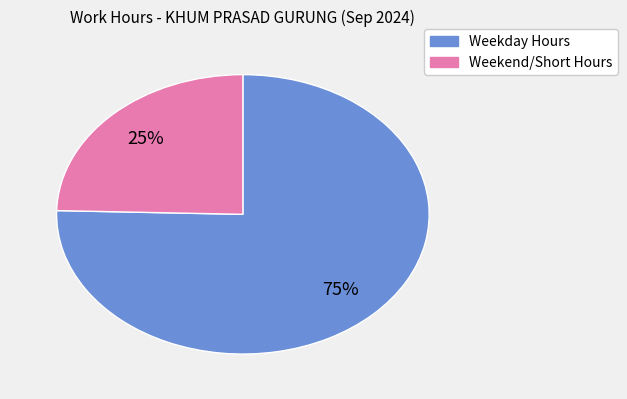

To the nearest percent, what is the average slice percentage?

50%